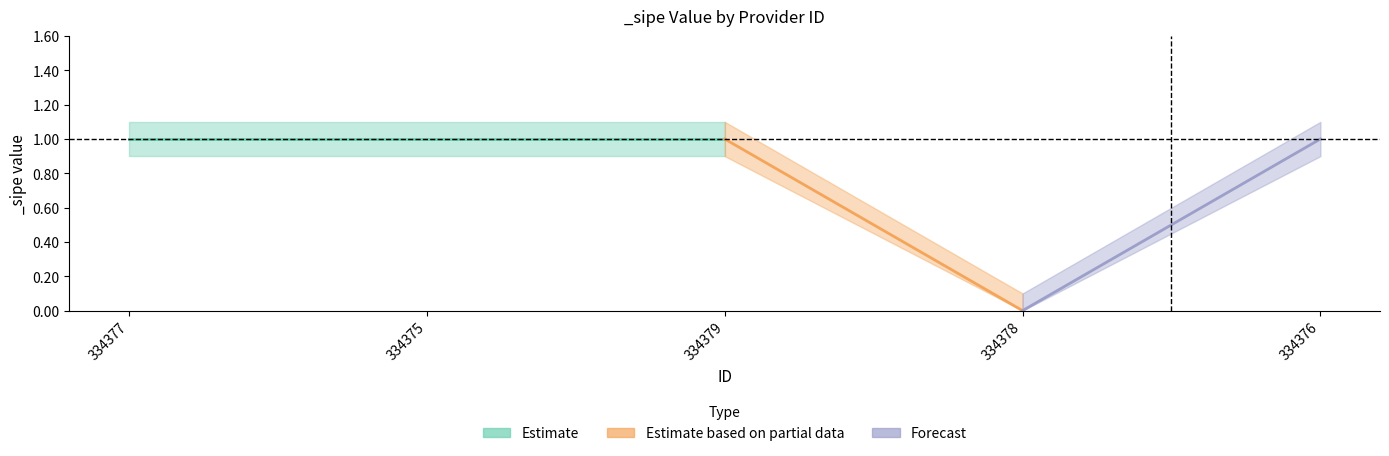

Is it true that the value at 334378 is 0?

True